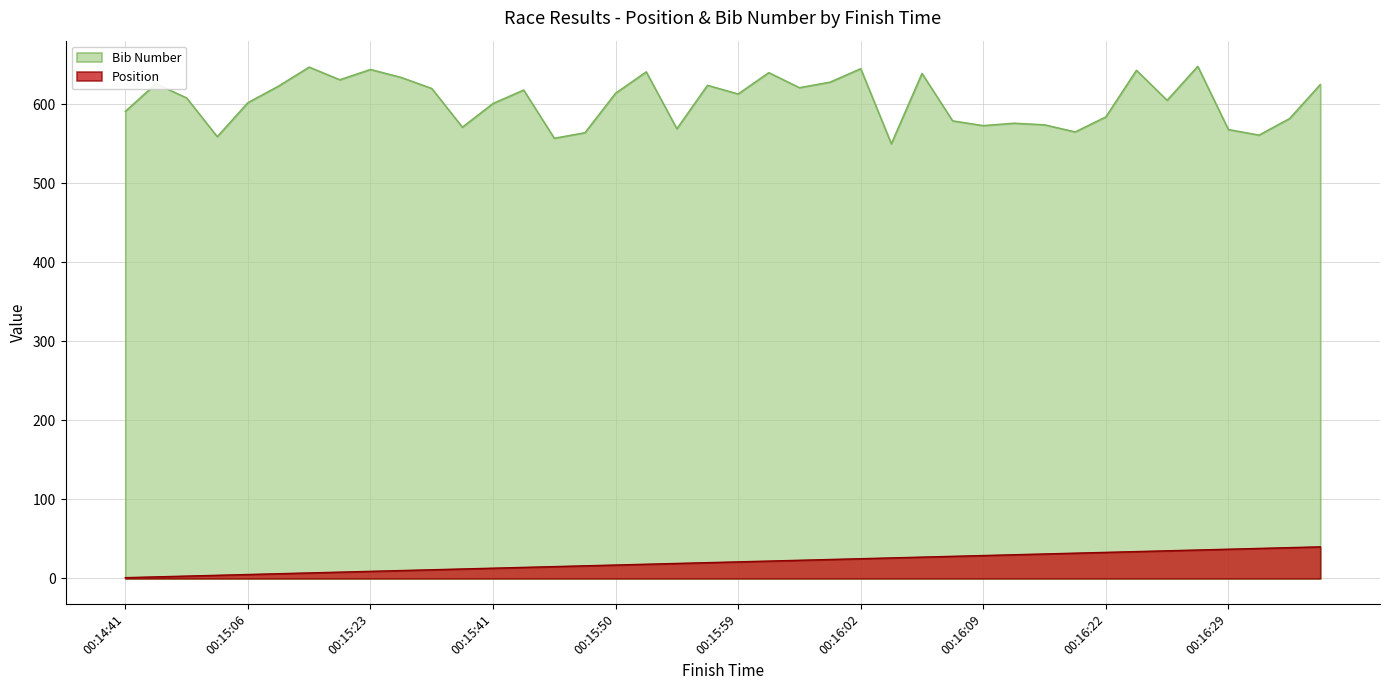

Reading left to right, list all the values displayed in this chart.

Position: 1	2	3	4	5	6	7	8	9	10	11	12	13	14	15	16	17	18	19	20	21	22	23	24	25	26	27	28	29	30	31	32	33	34	35	36	37	38	39	40
Bib Number: 591	626	608	559	602	623	647	631	644	634	620	571	601	618	557	564	614	641	569	624	613	640	621	628	645	550	639	579	573	576	574	565	584	643	605	648	568	561	582	625